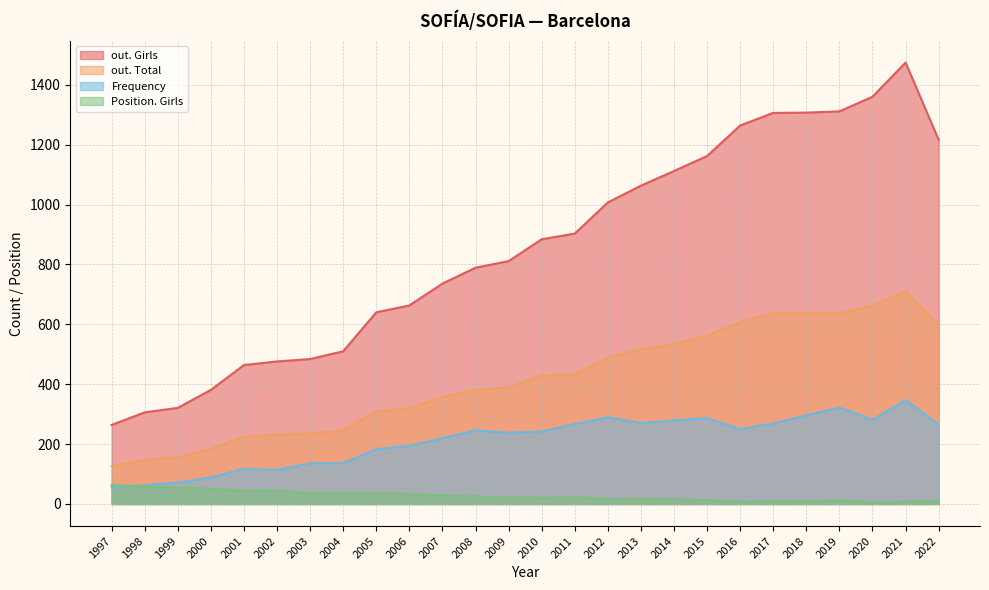

True or false: out. Girls and Position. Girls cross at least once.

False